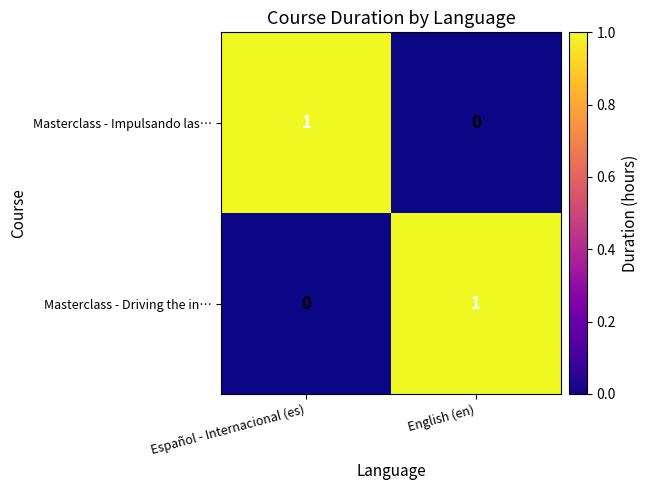

Count the number of categories in the chart.

2